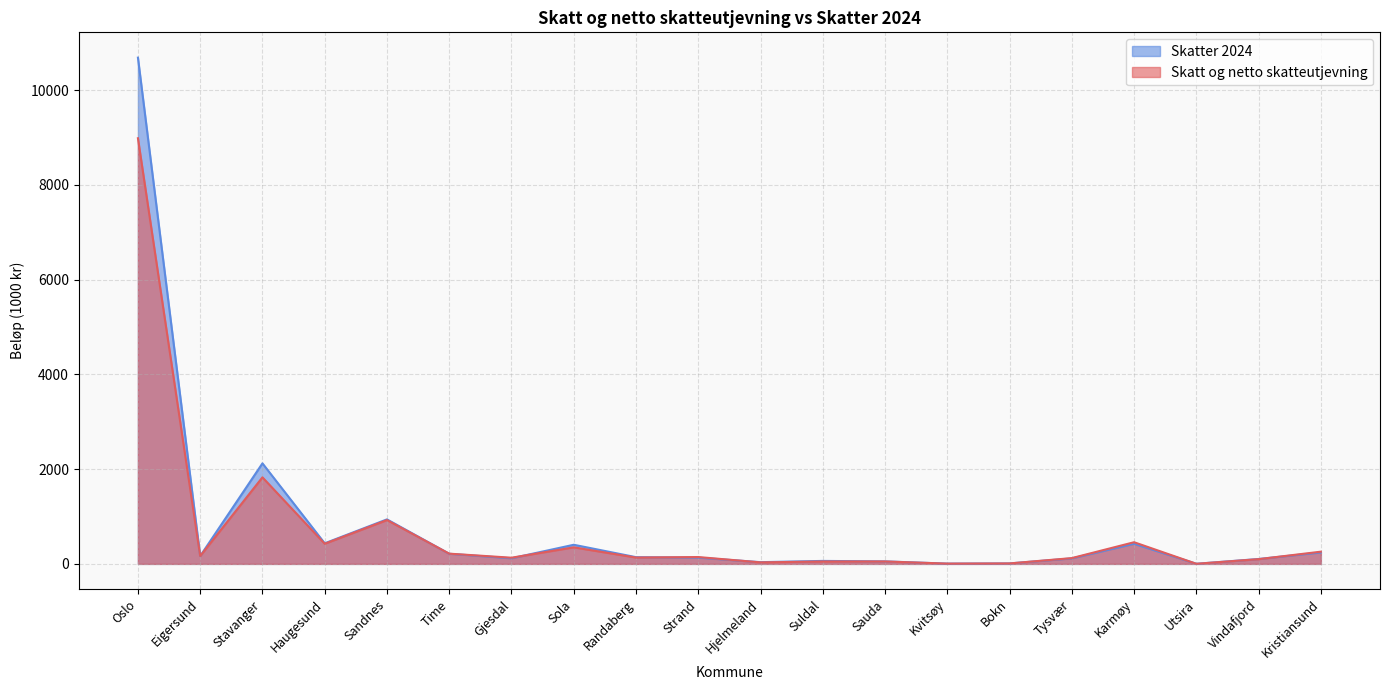

At Vindafjord, list the series in order from smallest to largest.

Skatt og netto skatteutjevning, Skatter 2024